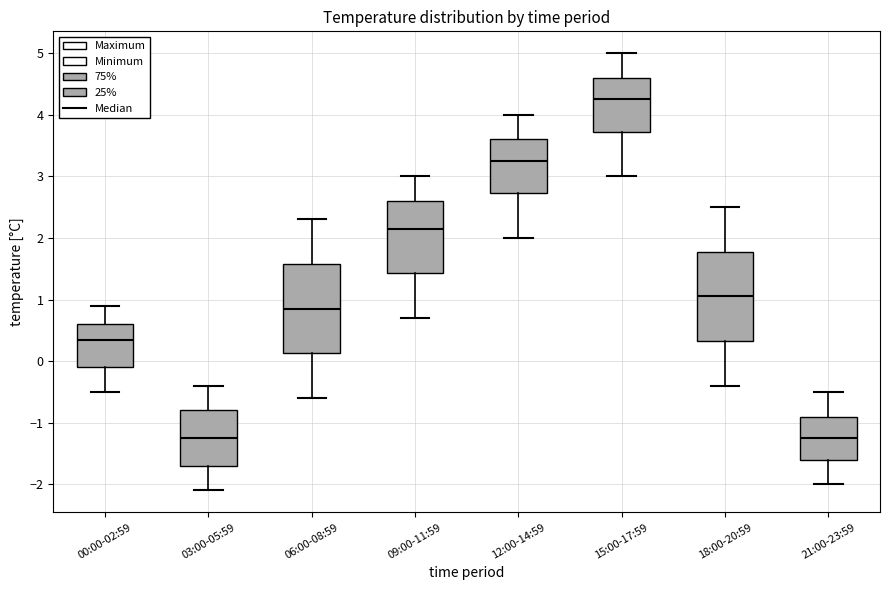

Reading left to right, transcribe this box plot: for each box, give where its median line is, the range the box spans, and where its two whiskers end, as read against the y-axis. The values are not printed on the chart, so give them approximately, as read against the axis.

00:00-02:59: median 0.4, box -0.1 to 0.6, whiskers -0.5 to 0.9
03:00-05:59: median -1.2, box -1.7 to -0.8, whiskers -2.1 to -0.4
06:00-08:59: median 0.9, box 0.1 to 1.6, whiskers -0.6 to 2.3
09:00-11:59: median 2.2, box 1.4 to 2.6, whiskers 0.7 to 3.0
12:00-14:59: median 3.3, box 2.7 to 3.6, whiskers 2.0 to 4.0
15:00-17:59: median 4.3, box 3.7 to 4.6, whiskers 3.0 to 5.0
18:00-20:59: median 1.1, box 0.3 to 1.8, whiskers -0.4 to 2.5
21:00-23:59: median -1.2, box -1.6 to -0.9, whiskers -2.0 to -0.5